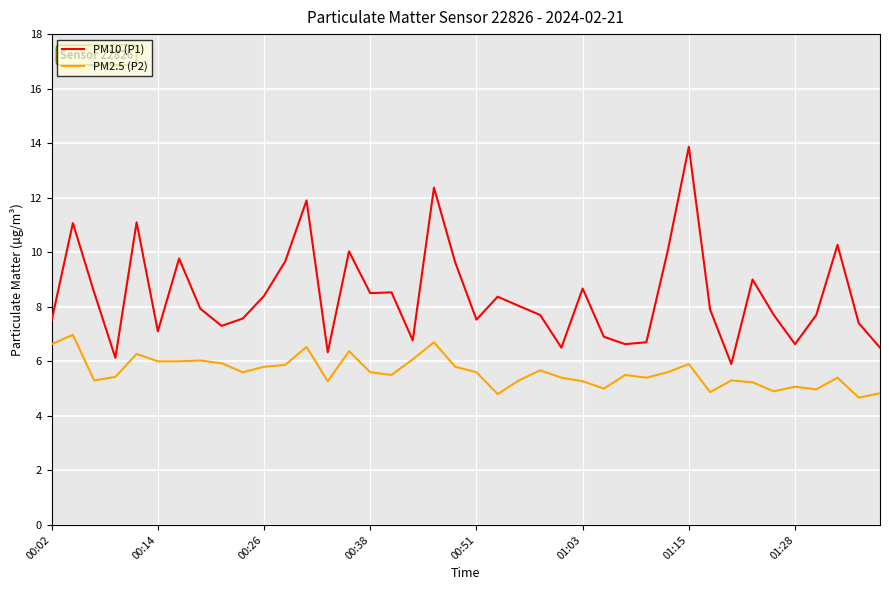

What is the smallest value displayed?

4.7